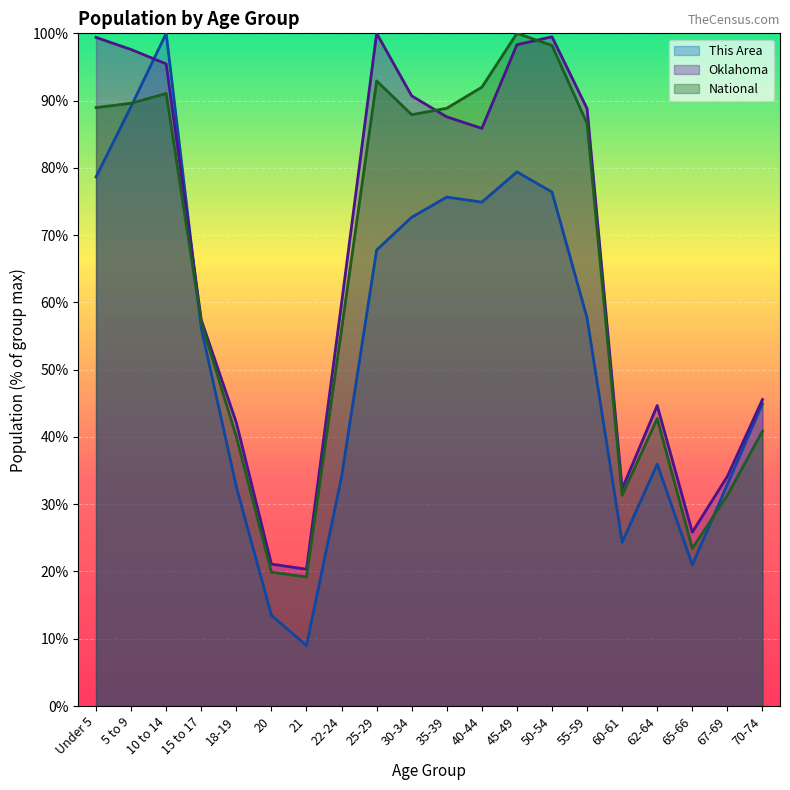

True or false: Oklahoma has more than 1 points higher than both neighbors.

True